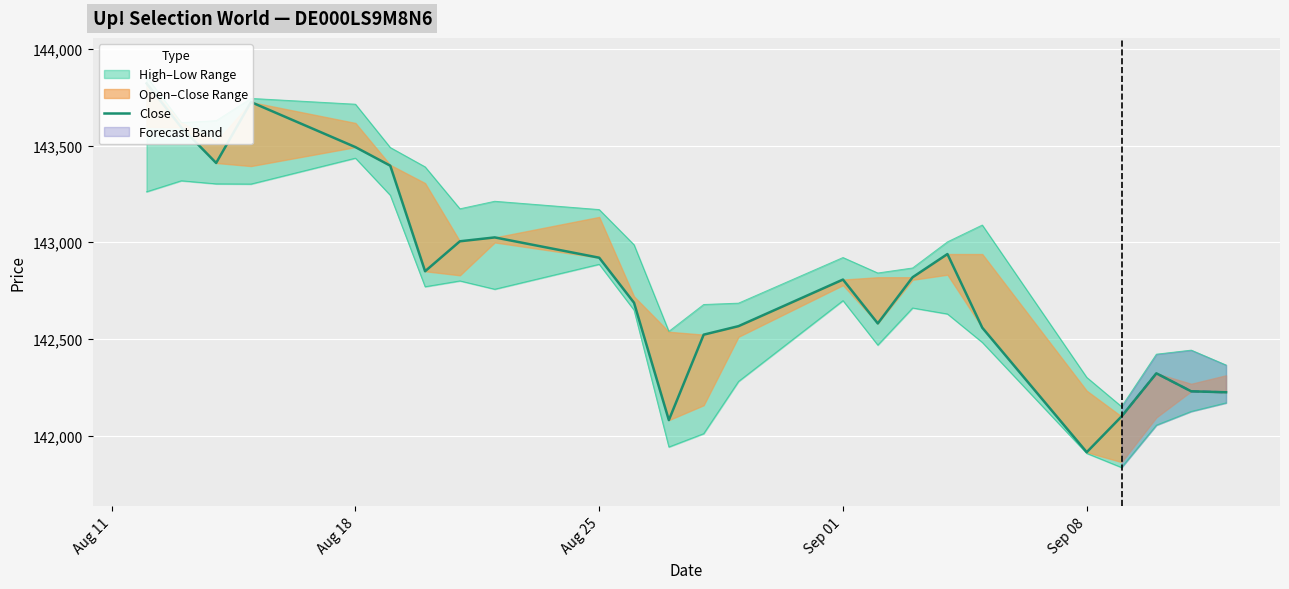

What is the smallest value displayed?

141914